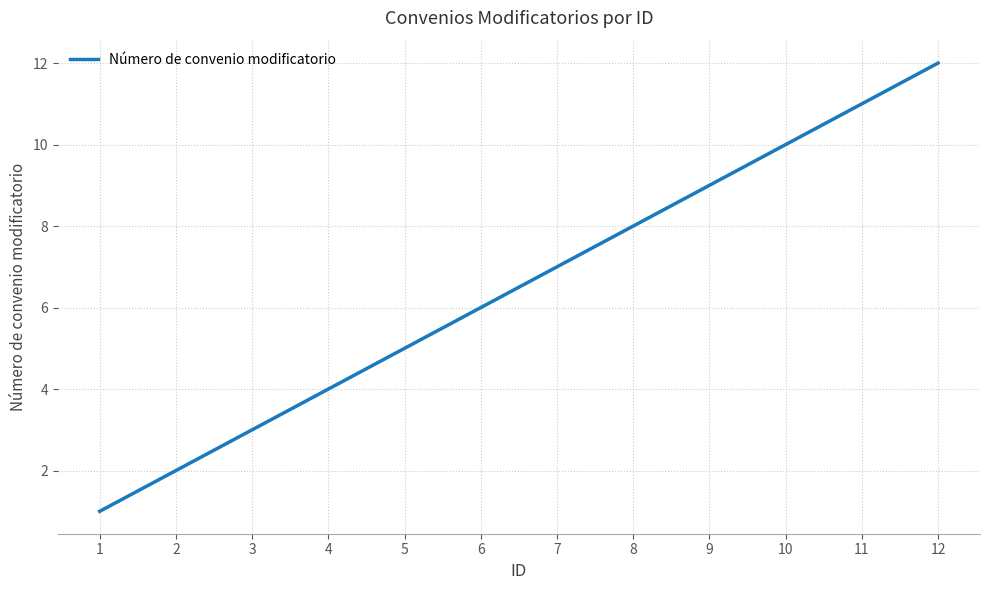

What is the difference between the maximum and second lowest values?

10